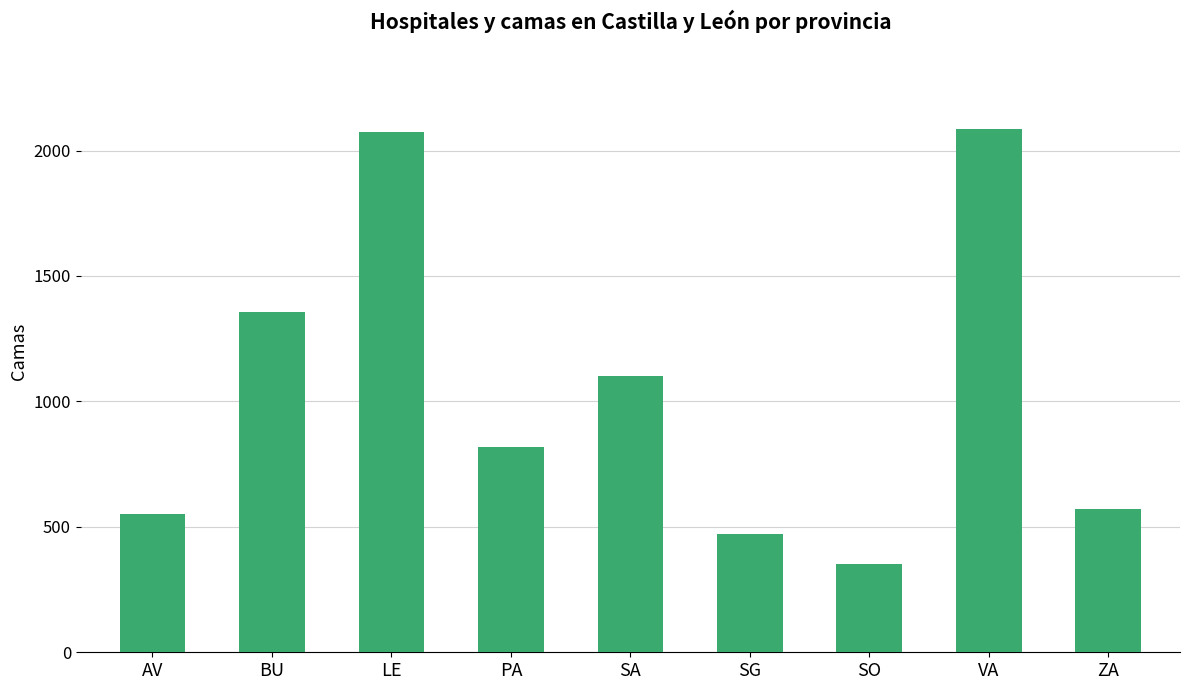

Reading left to right, what are all the values shown in this chart?

553	1358	2073	820	1103	473	352	2087	572